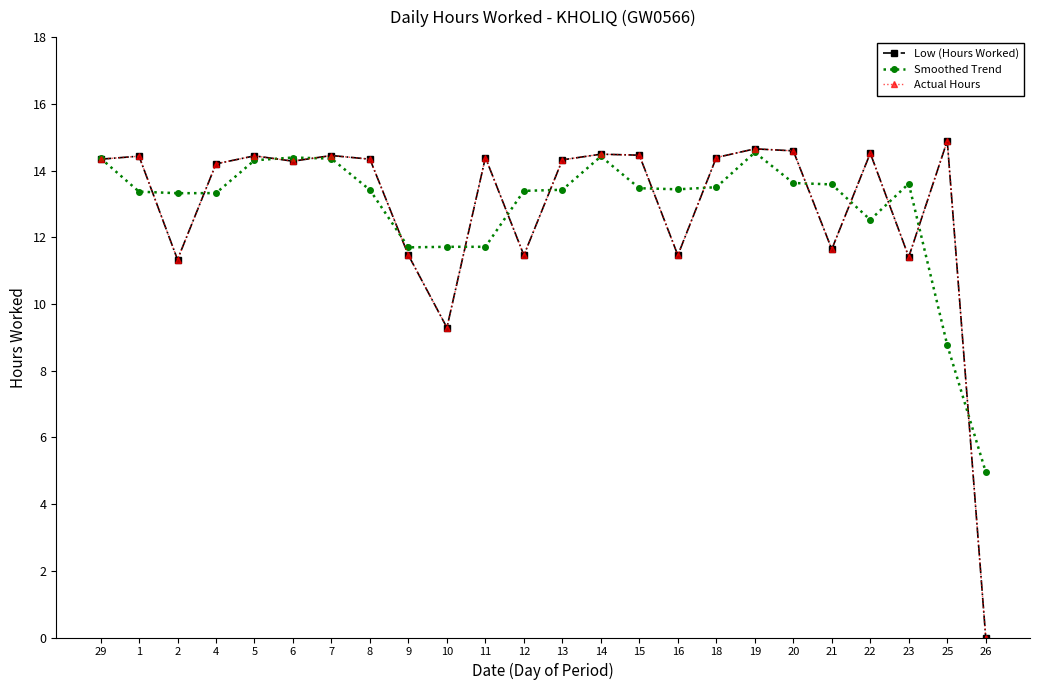

What is the difference between the highest and lowest values at 1?

1.1